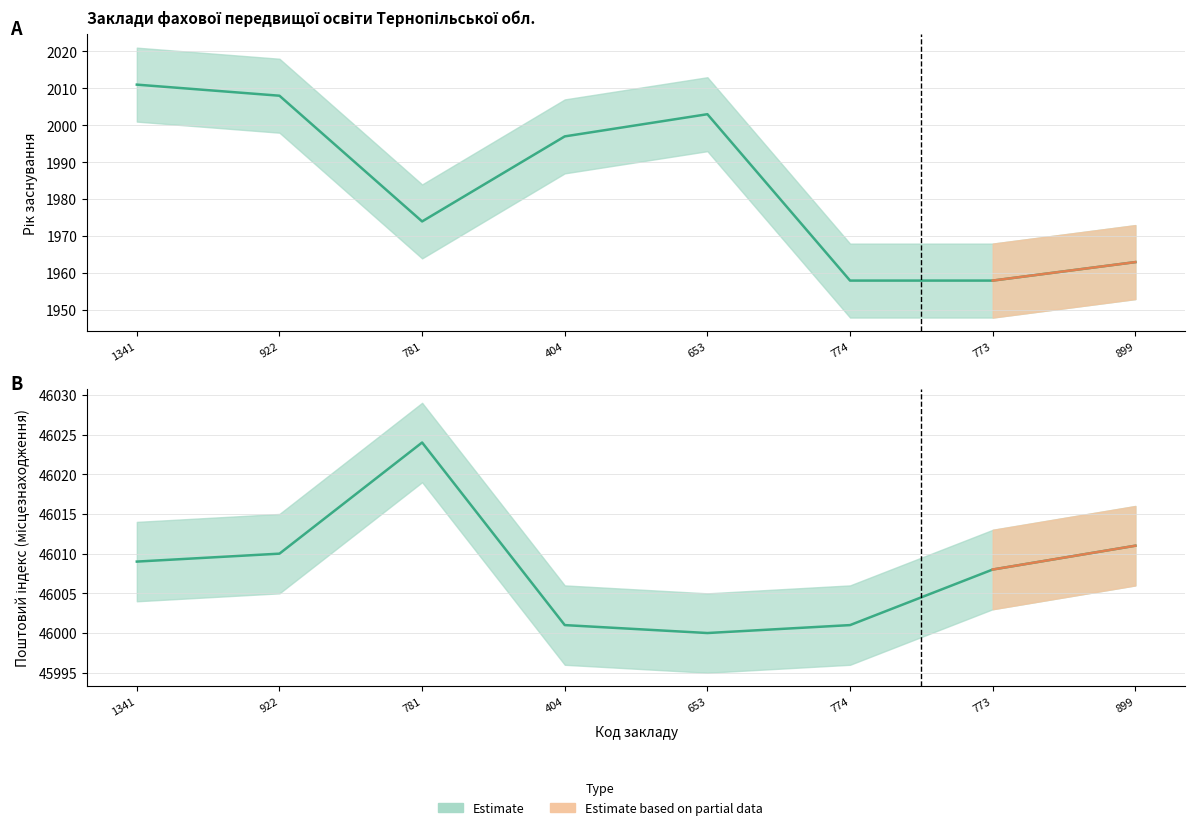

True or false: Рік заснування and Поштовий індекс intersect in this chart.

False